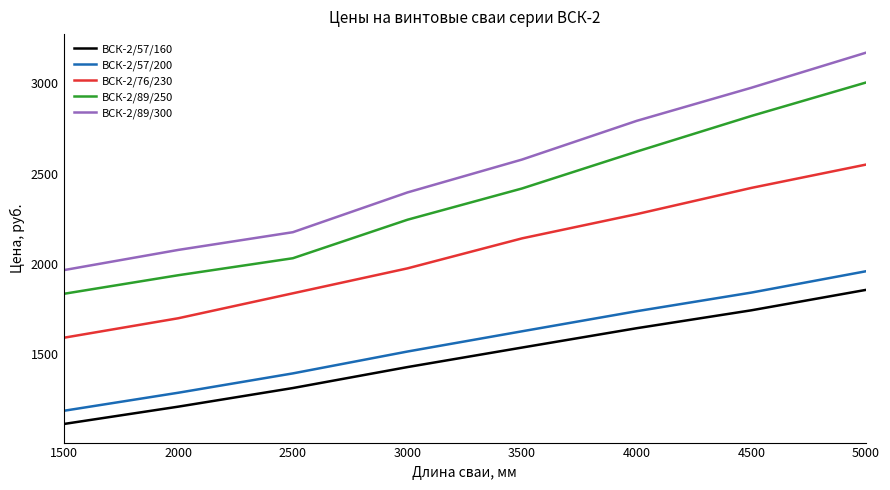

What is the difference between the highest and lowest values at 2500?

862